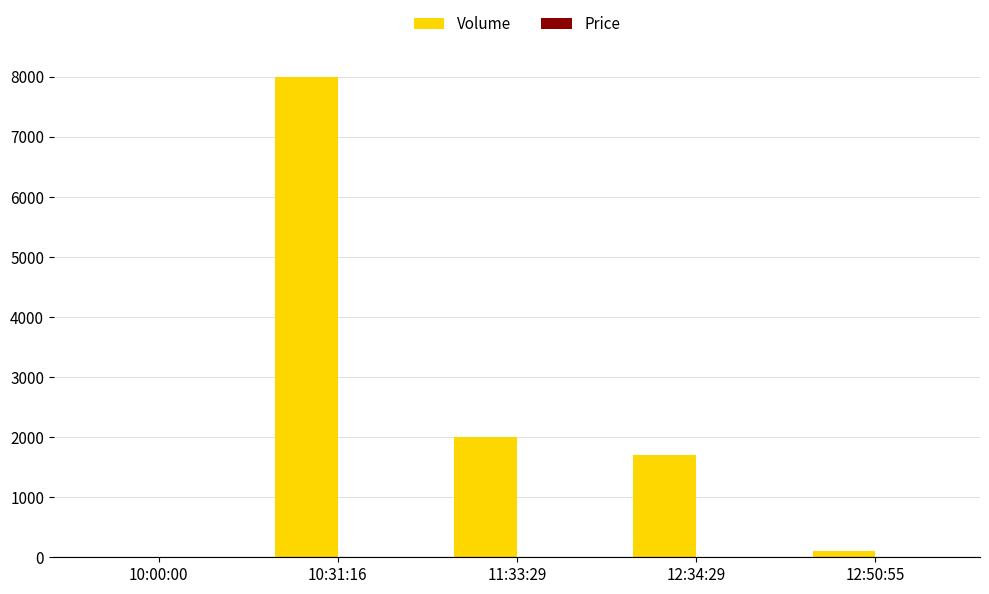

What is the total value across all series at 12:50:55?

100.1